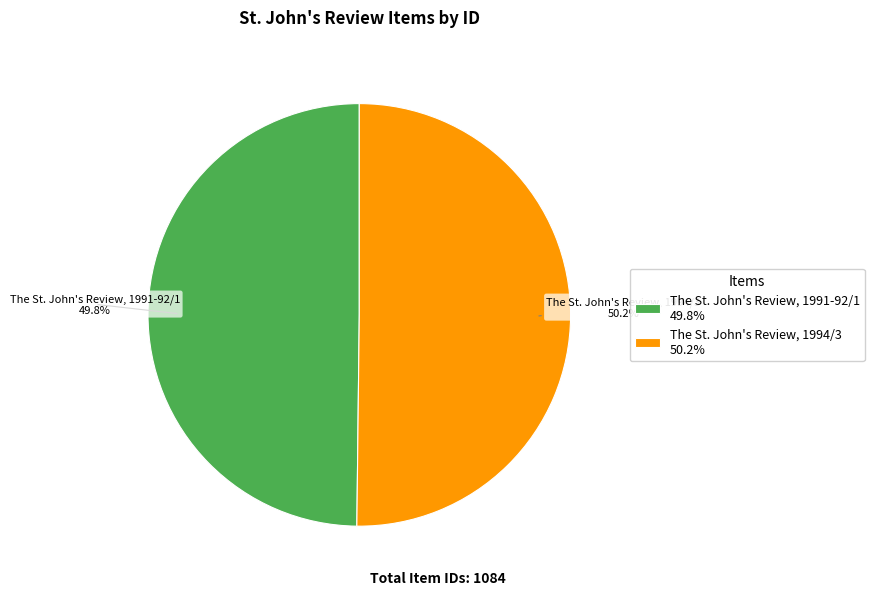

Rank the categories by value from highest to lowest.

The St. John's Review, 1994/3, The St. John's Review, 1991-92/1